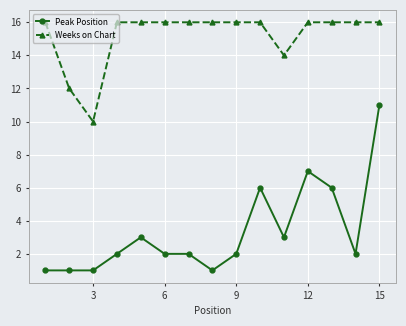

True or false: Peak Position has more than 0 interior local peaks.

True